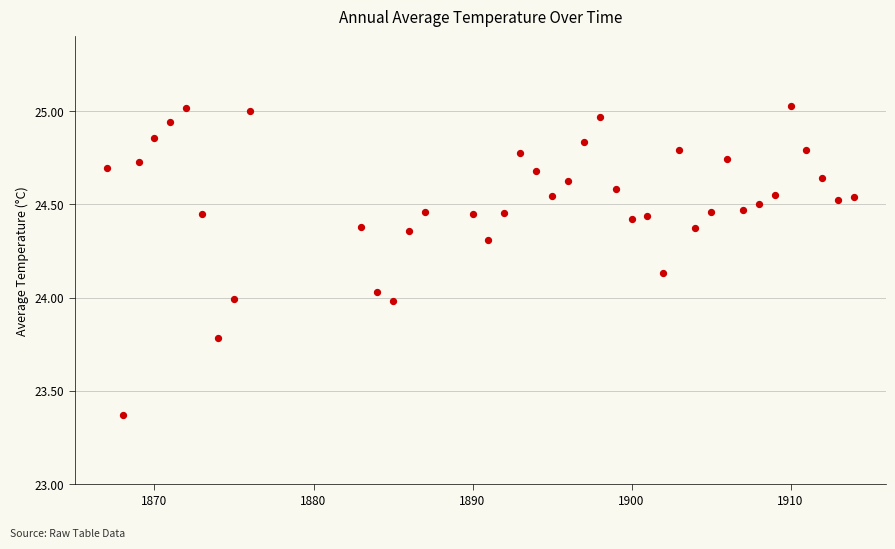

What is the range of Y values (max minus min)?

1.7